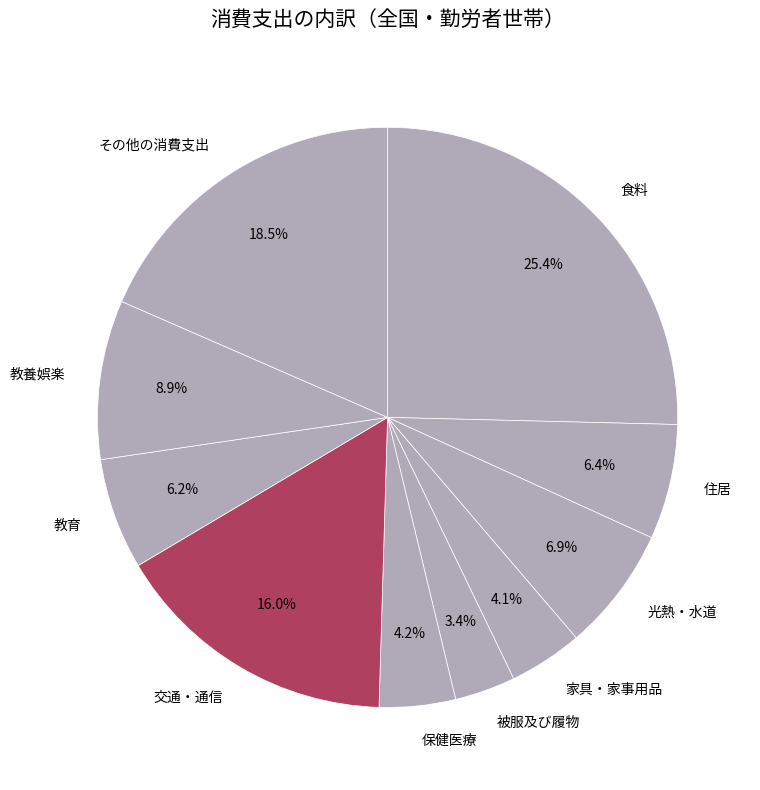

Which category has the biggest portion of the pie?

食料